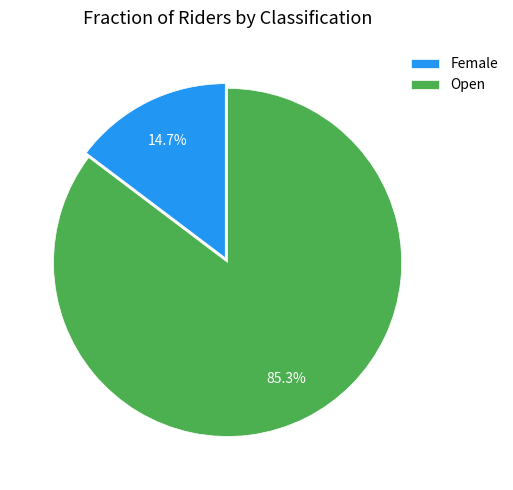

Count the number of slices in the pie.

2